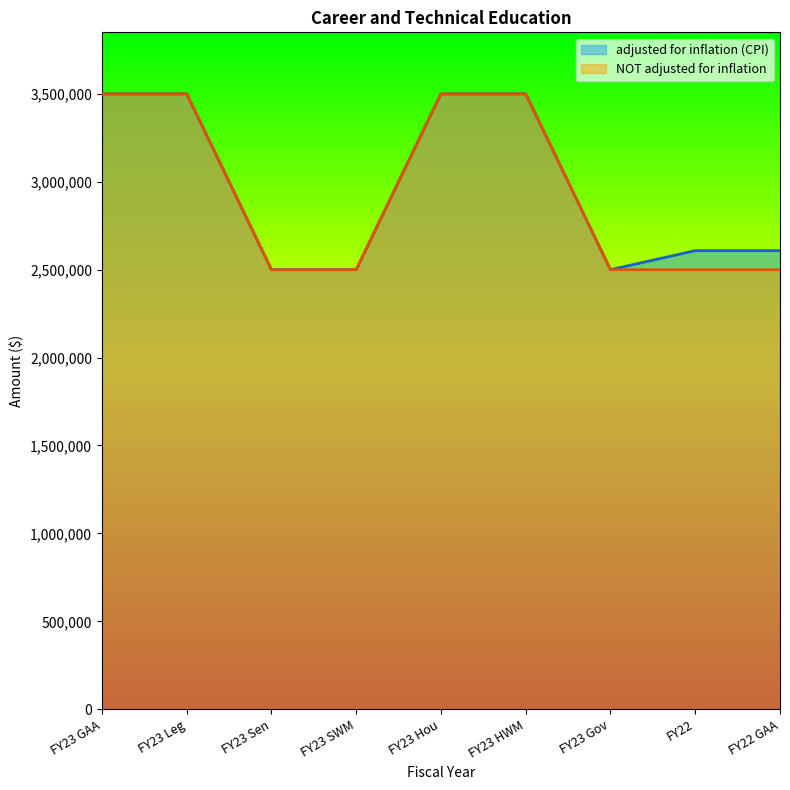

How many lines are shown in the chart?

2